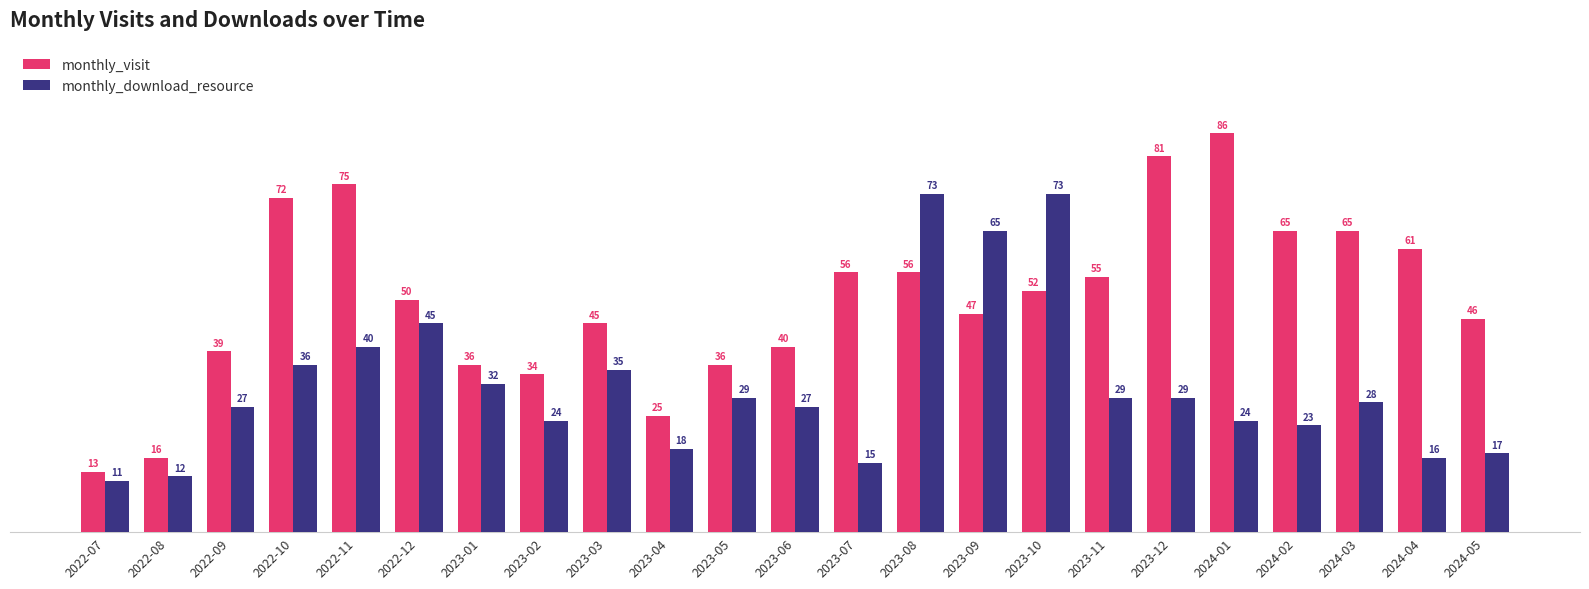

At how many categories does at least one series exceed 27?

20